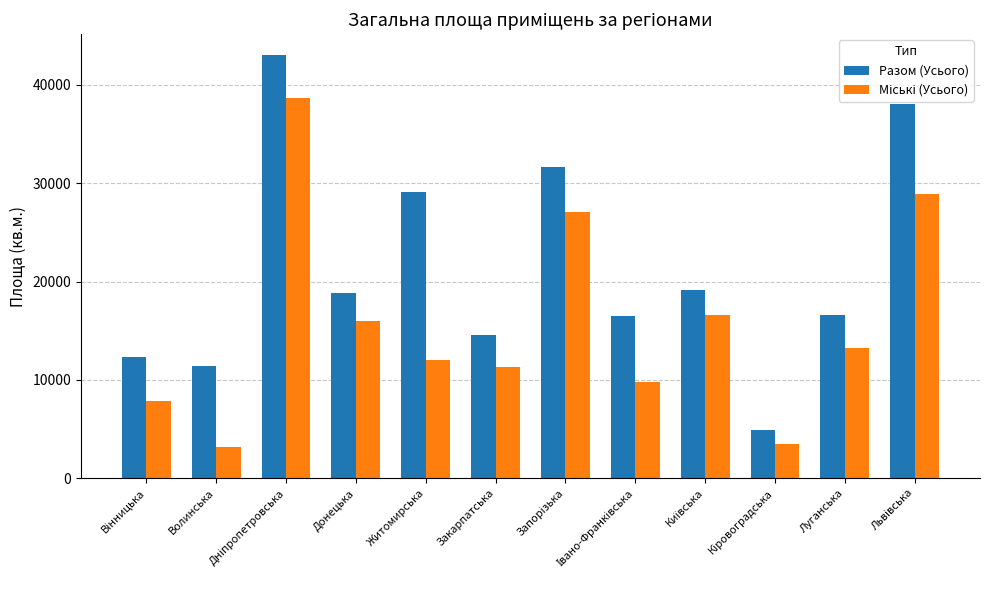

What is the difference between the maximum and second lowest values in the Разом (Усього) series?

31568